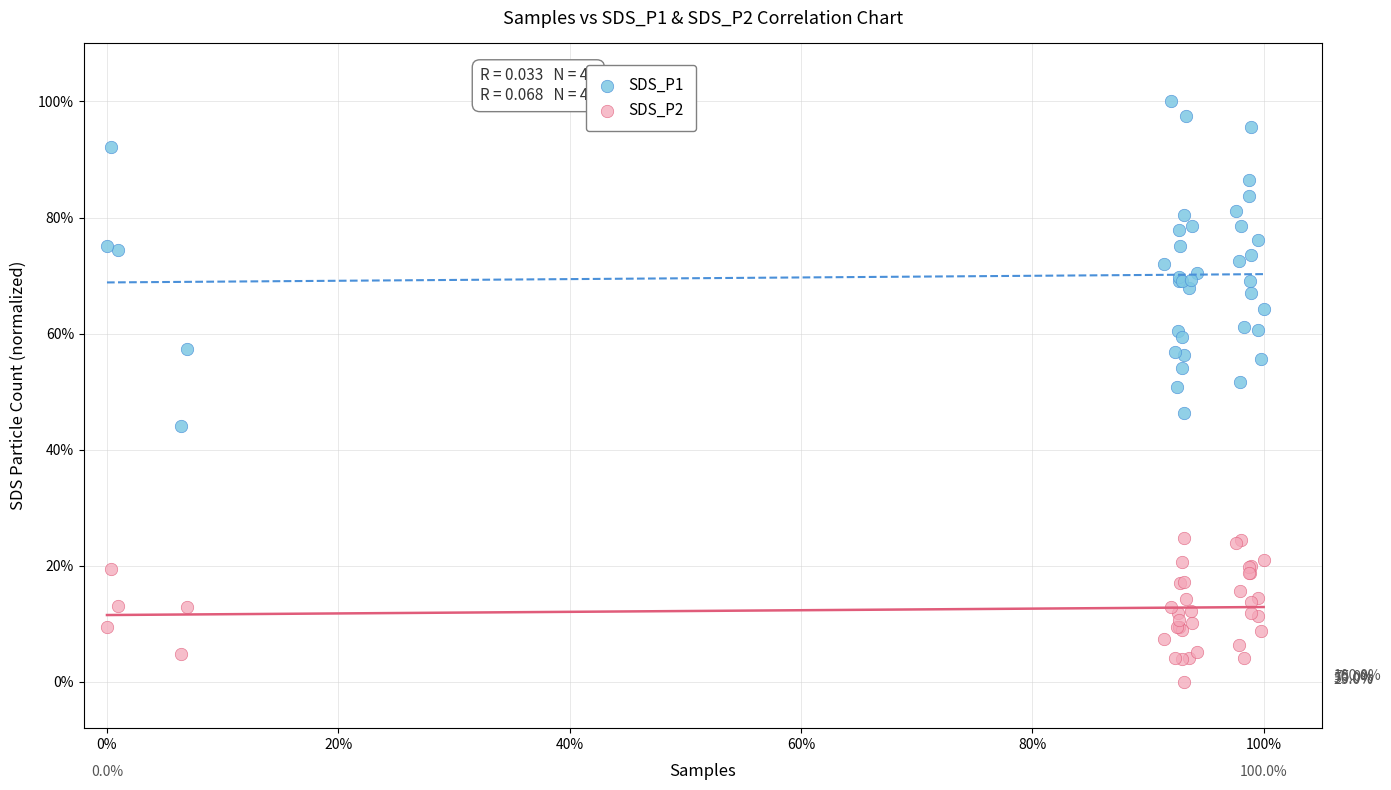

Which series contains the highest Y value?

SDS_P1